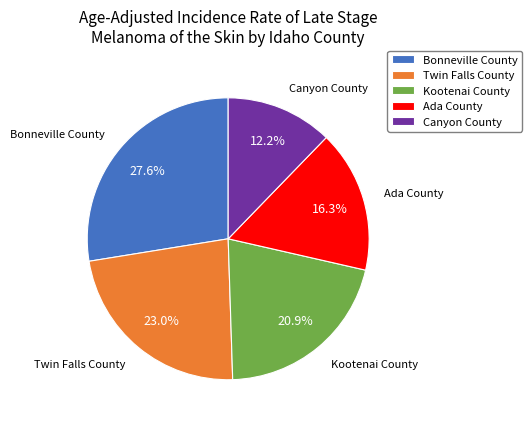

How many segments does this pie chart have?

5